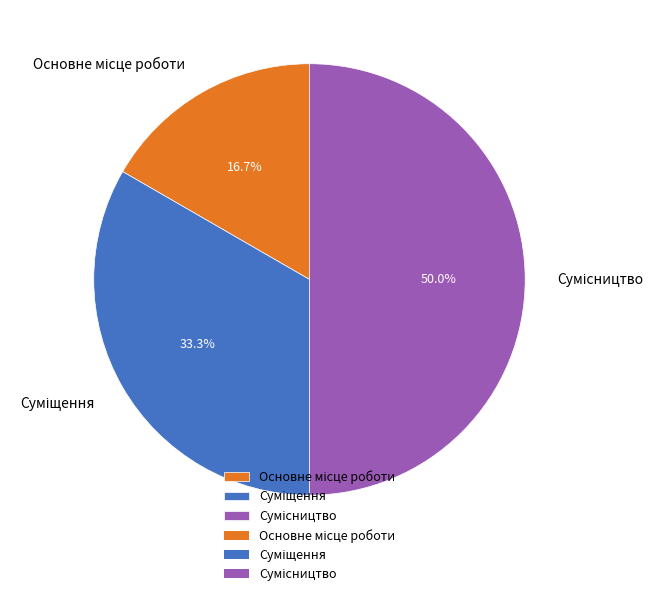

True or false: Суміщення accounts for 46% of the total.

False